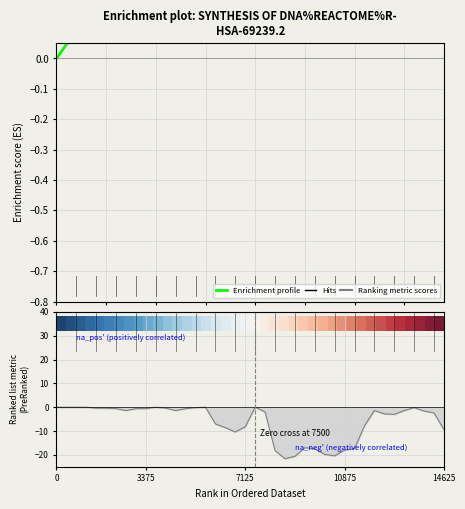

At which label does Enrichment profile reach its peak?

14625